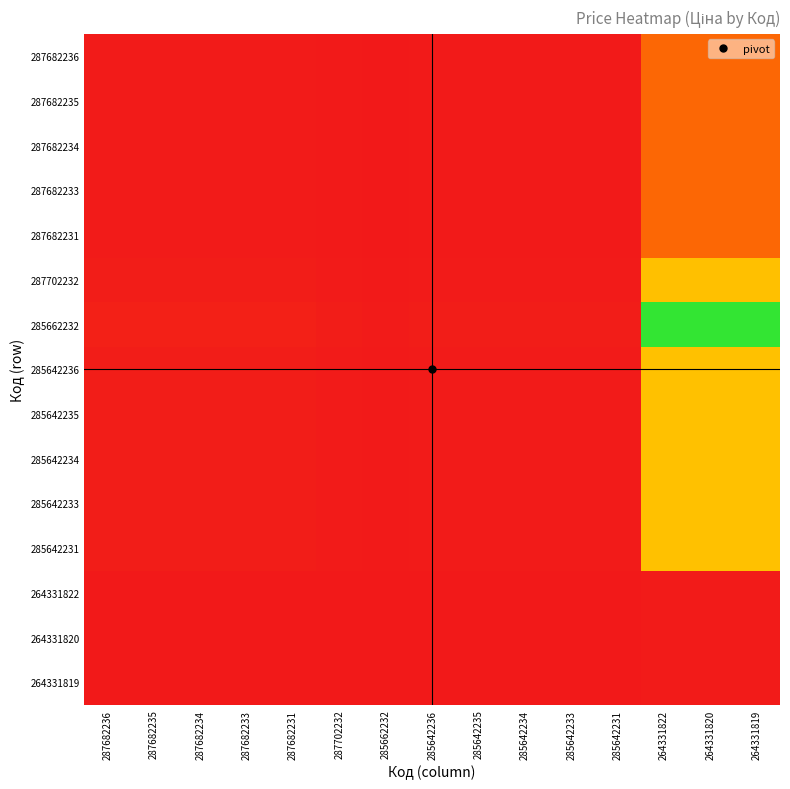

What is the spread (max minus min) of values at 285642231?

2.0